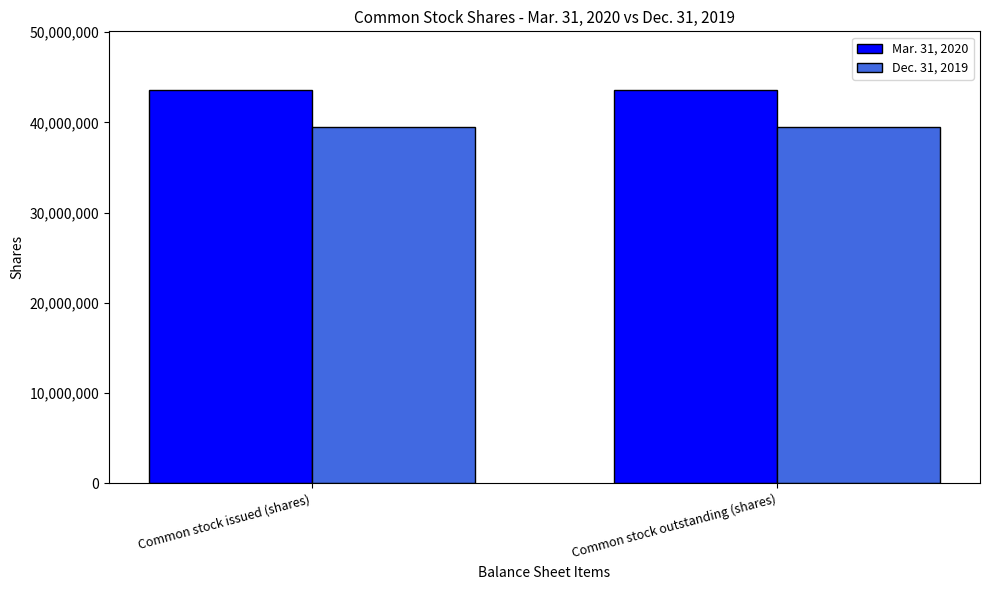

What is the sum of all Mar. 31, 2020 values?

87104624